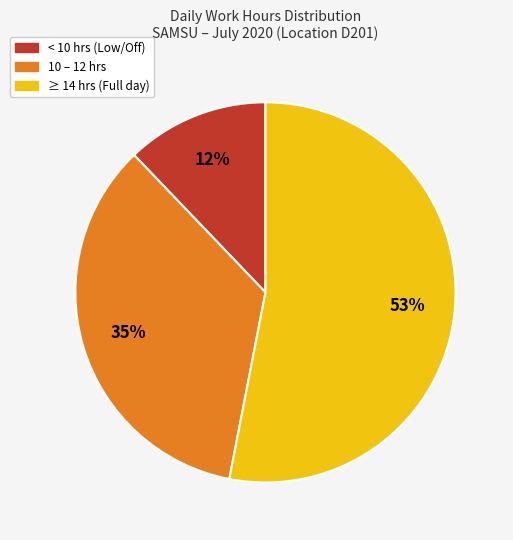

To the nearest percent, what is the difference between the largest and smallest slice percentages?

41%